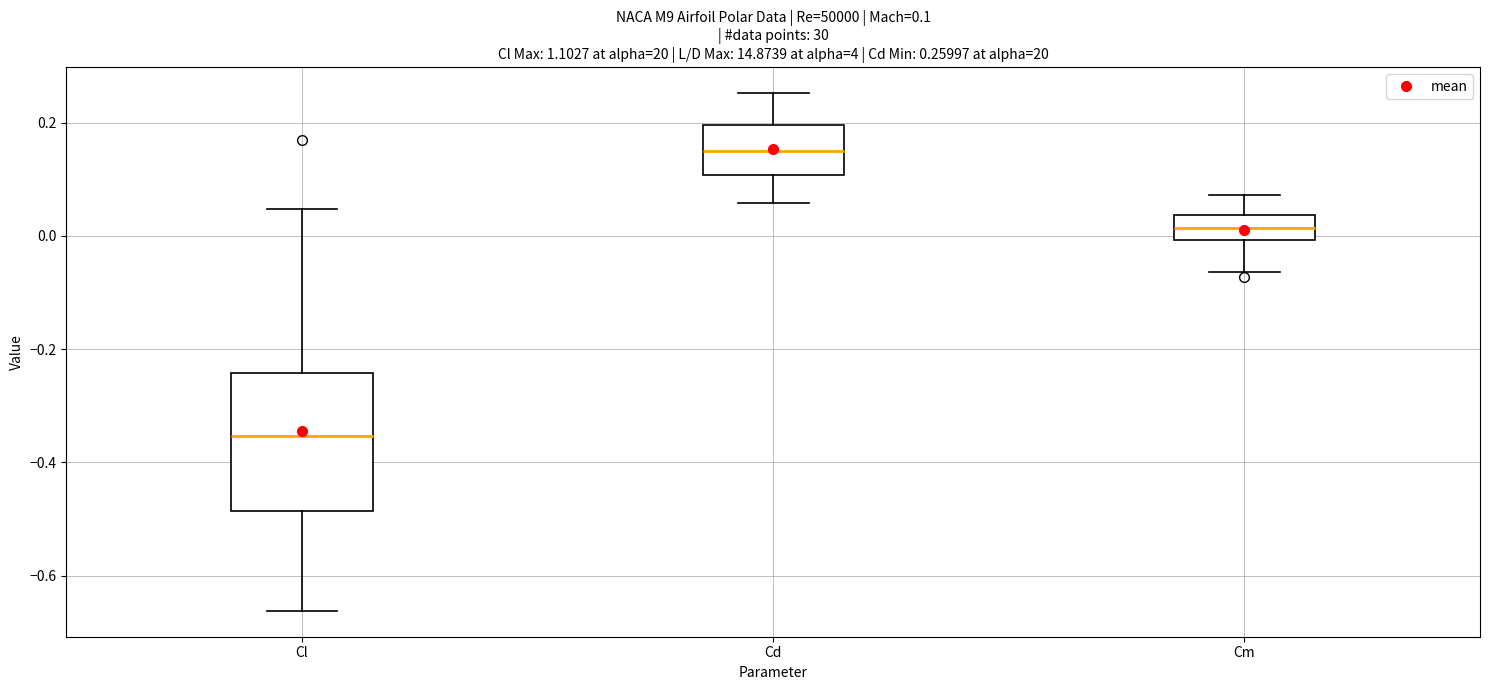

Which box has the lowest median line?

Cl